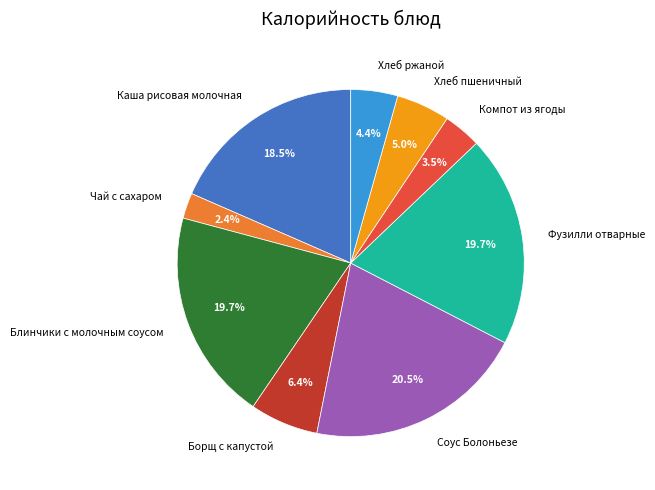

How many slices are in this pie chart?

9